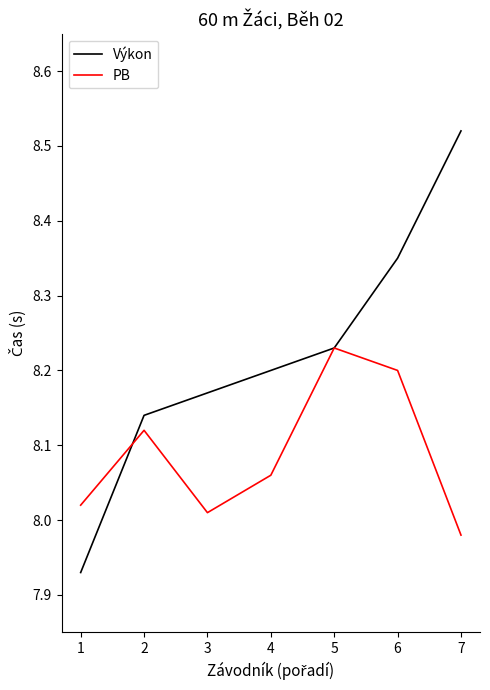

Which series has the largest total across all categories?

Výkon